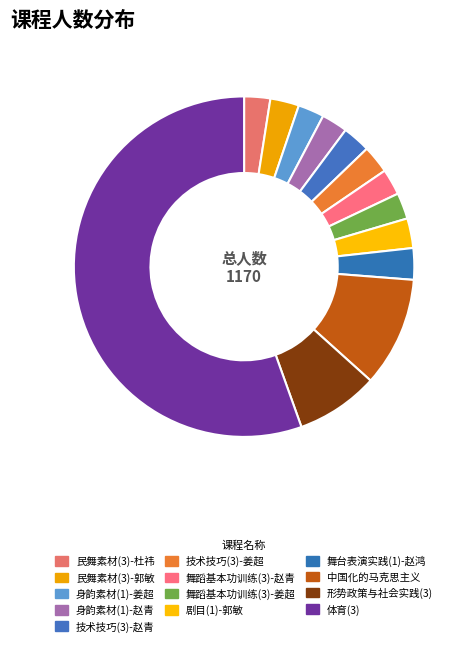

How many segments does this pie chart have?

13